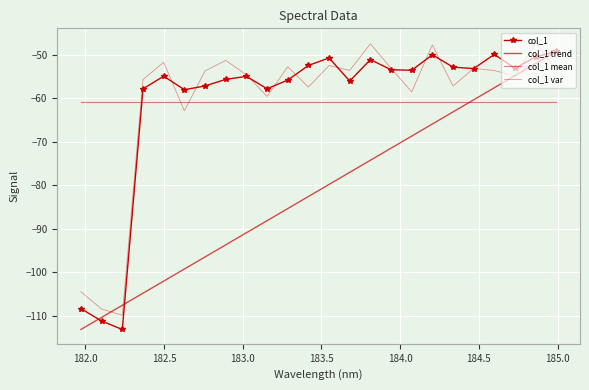

Reading left to right, transcribe all the data shown in this chart.

col_1: -108.3	-111.2	-113.1	-57.9	-55.0	-58.1	-57.2	-55.7	-55.0	-57.9	-55.9	-52.5	-50.8	-56.1	-51.2	-53.5	-53.6	-50.1	-52.9	-53.2	-50.0	-53.2	-50.6	-49.3
col_1 trend: -113.1	-110.4	-107.6	-104.8	-102.0	-99.3	-96.5	-93.7	-90.9	-88.2	-85.4	-82.6	-79.8	-77.1	-74.3	-71.5	-68.7	-66.0	-63.2	-60.4	-57.6	-54.9	-52.1	-49.3
col_1 mean: -60.9	-60.9	-60.9	-60.9	-60.9	-60.9	-60.9	-60.9	-60.9	-60.9	-60.9	-60.9	-60.9	-60.9	-60.9	-60.9	-60.9	-60.9	-60.9	-60.9	-60.9	-60.9	-60.9	-60.9
col_1 var: -104.5	-108.4	-109.9	-55.7	-51.8	-62.9	-53.8	-51.4	-54.7	-59.6	-52.8	-57.5	-52.5	-53.6	-47.5	-53.2	-58.6	-47.8	-57.2	-53.2	-53.7	-54.9	-47.3	-53.5